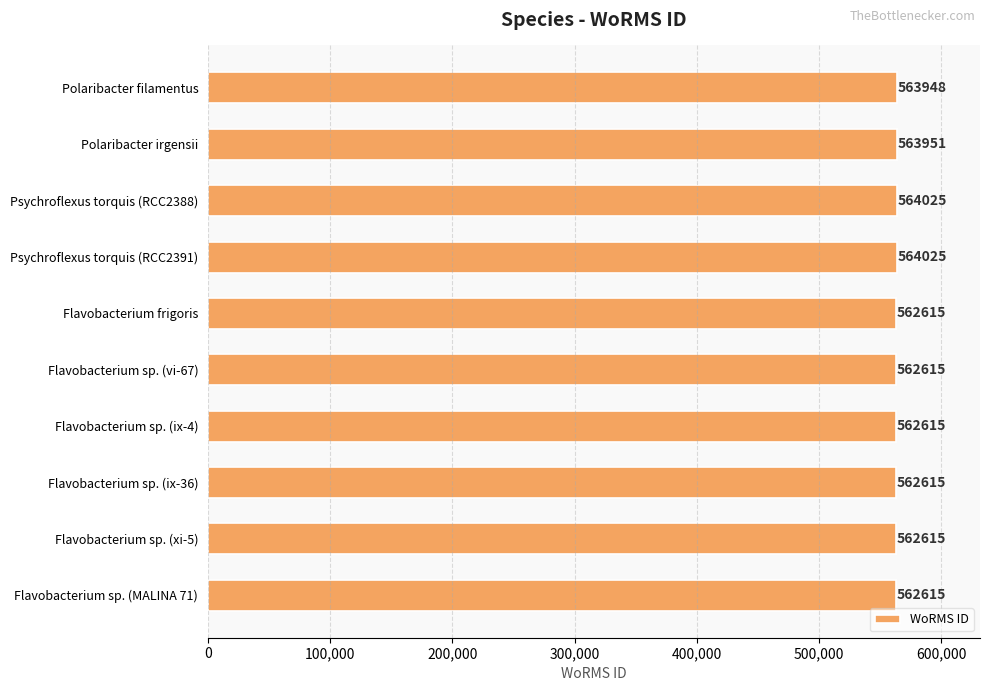

What is the label of the 3rd bar from the bottom?

Flavobacterium sp. (ix-36)